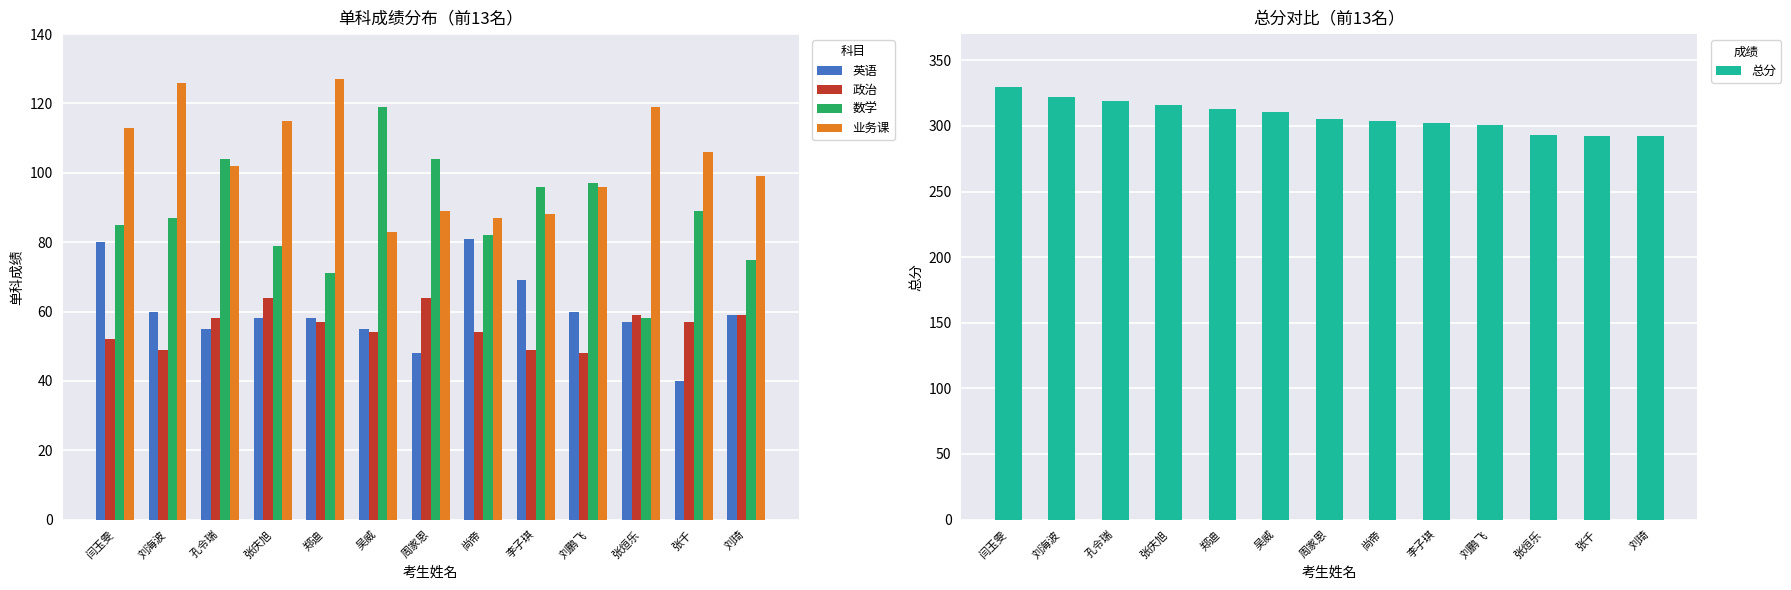

What is the difference between the 总分 values at 周家恩 and 张千?

13